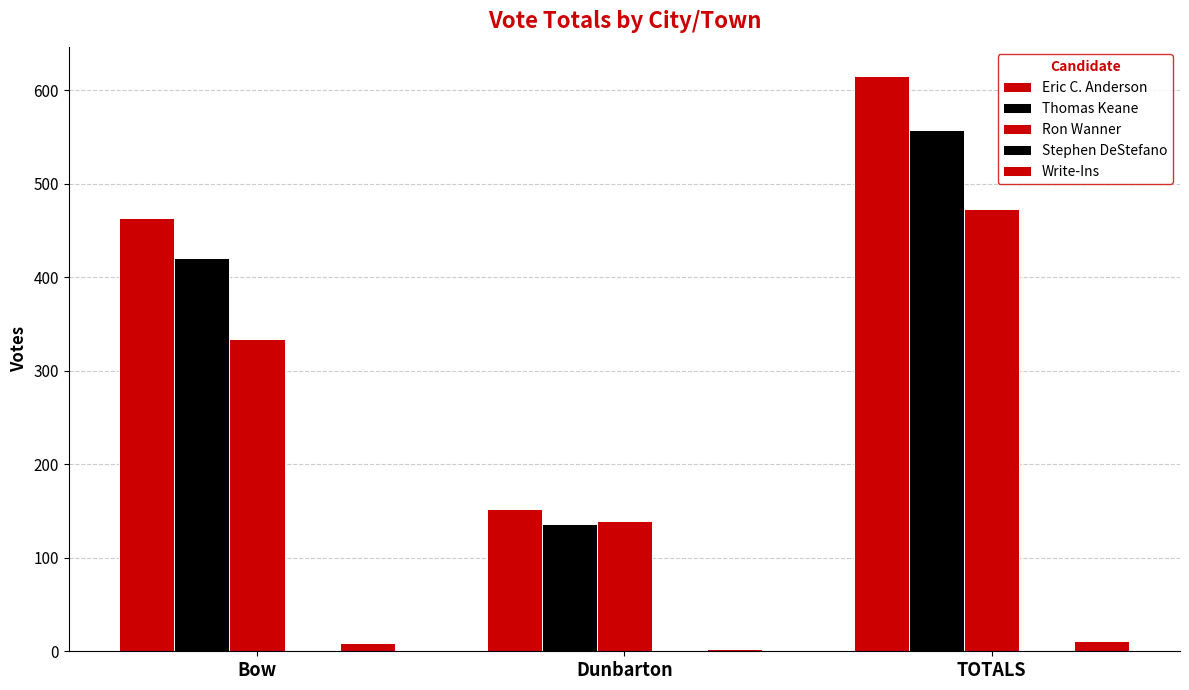

Between Bow and TOTALS, which series saw the biggest shift?

Eric C. Anderson